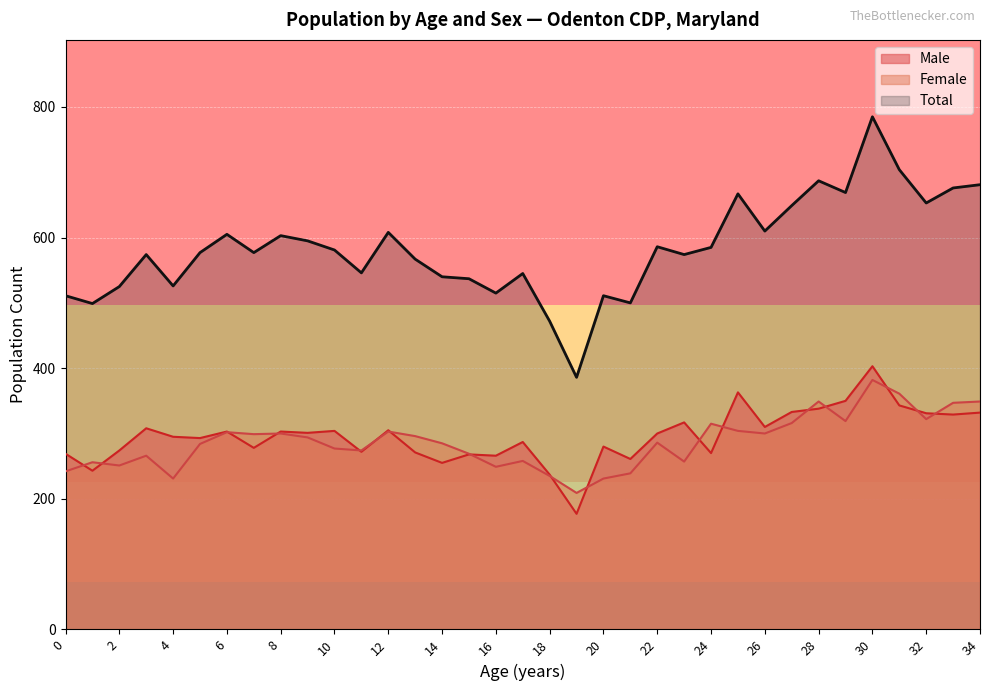

Which series has the largest range (max minus min)?

Total